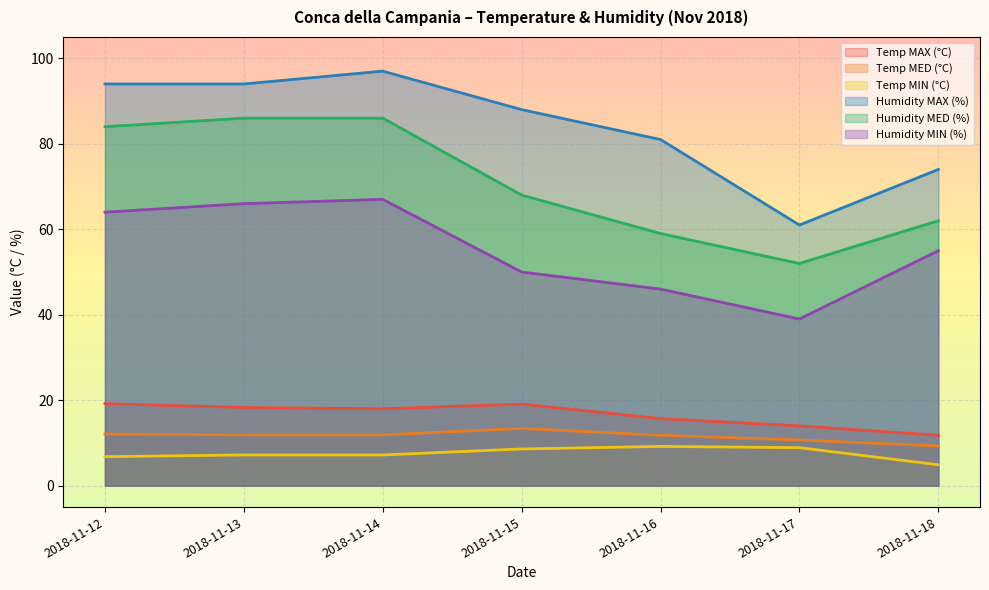

What is the approximate value of Temp MIN (°C) at 2018-11-13?

7.2